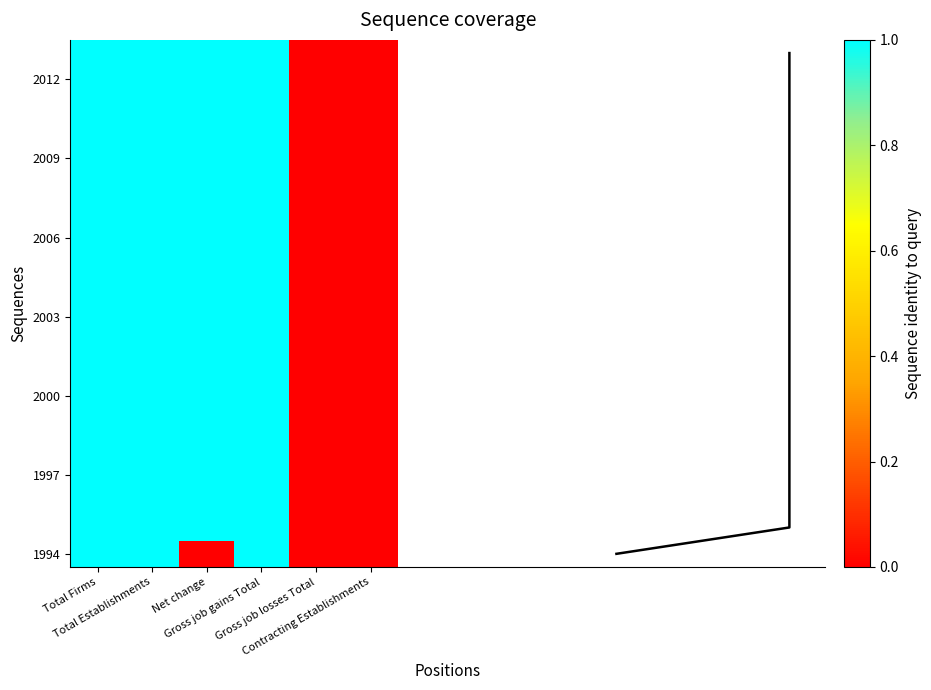

True or false: 1998 has a value of 1 at Net change.

True